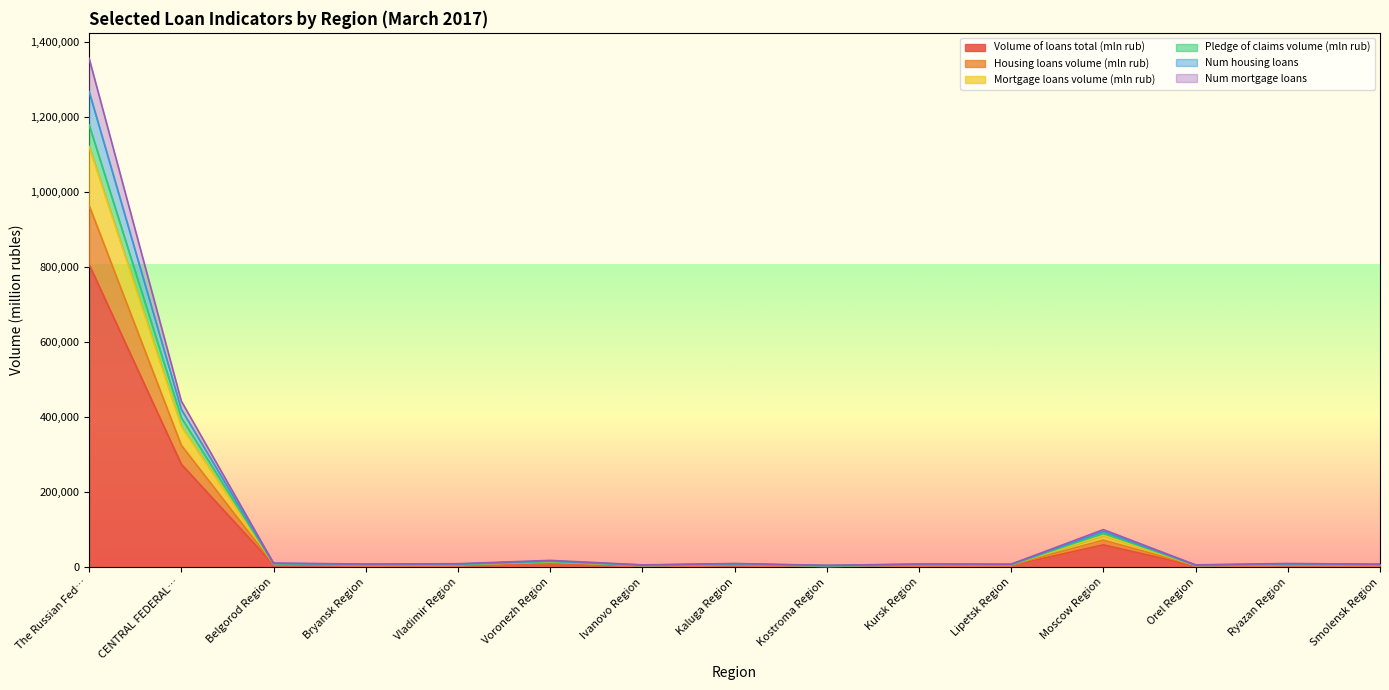

True or false: Mortgage loans volume (mln rub) and Volume of loans total (mln rub) cross at least once.

False